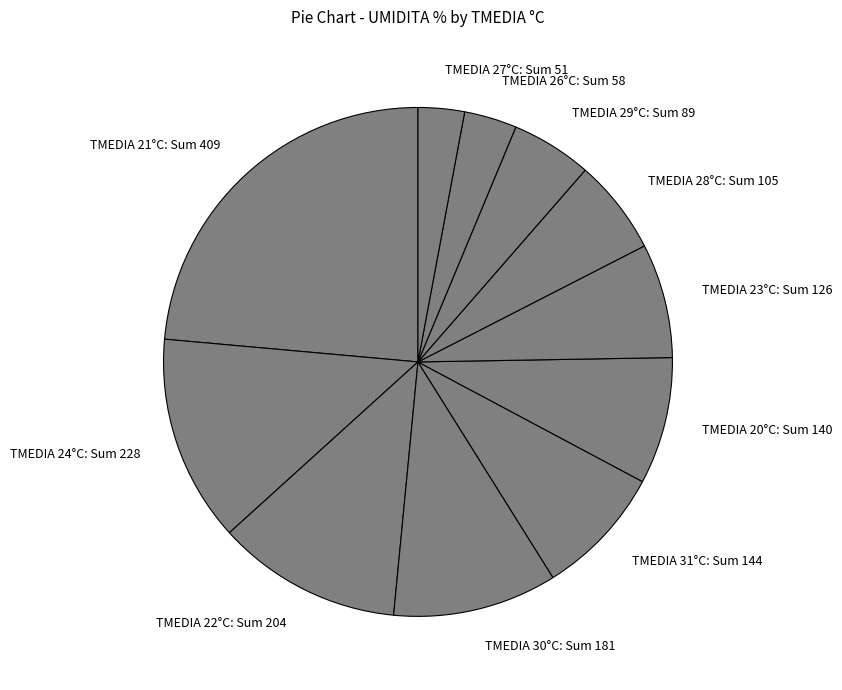

Do TMEDIA 30°C: Sum 181 and TMEDIA 31°C: Sum 144 together represent more than half of the pie?

No